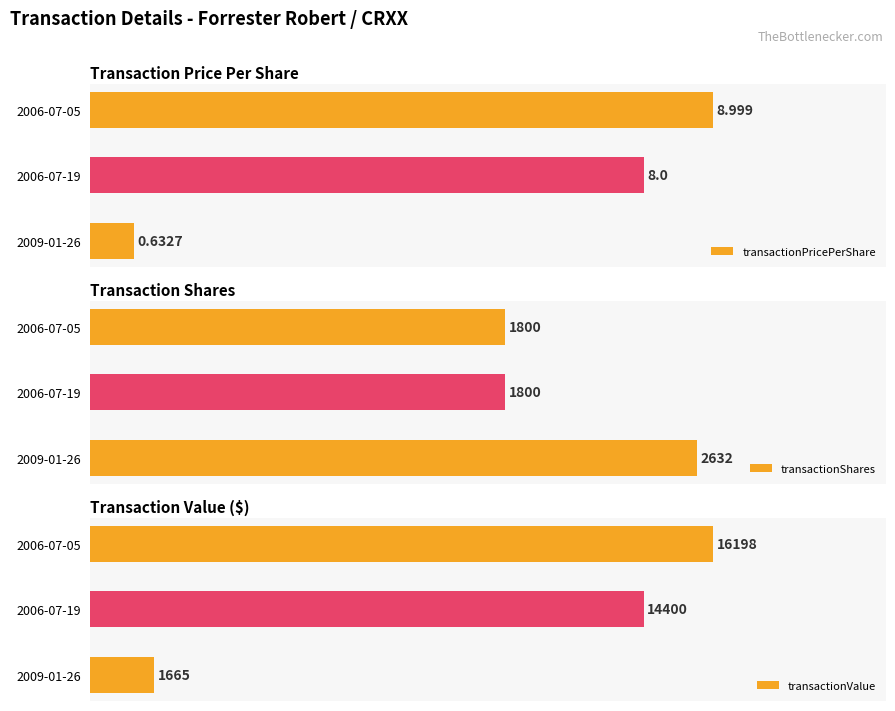

The transactionValue series shows 119.5 at 2006-07-19. True or false?

False